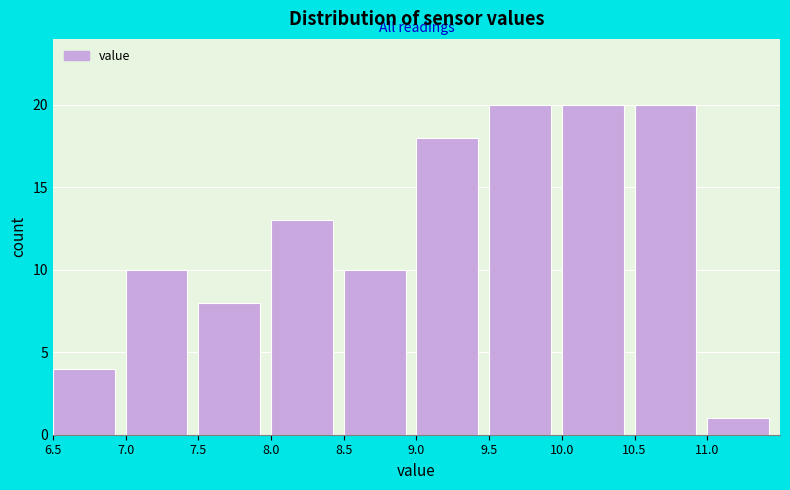

How tall is the bar that spans 8.0 to 8.5 on the x-axis? The values are not printed on the chart, so give them approximately, as read against the axis.

13